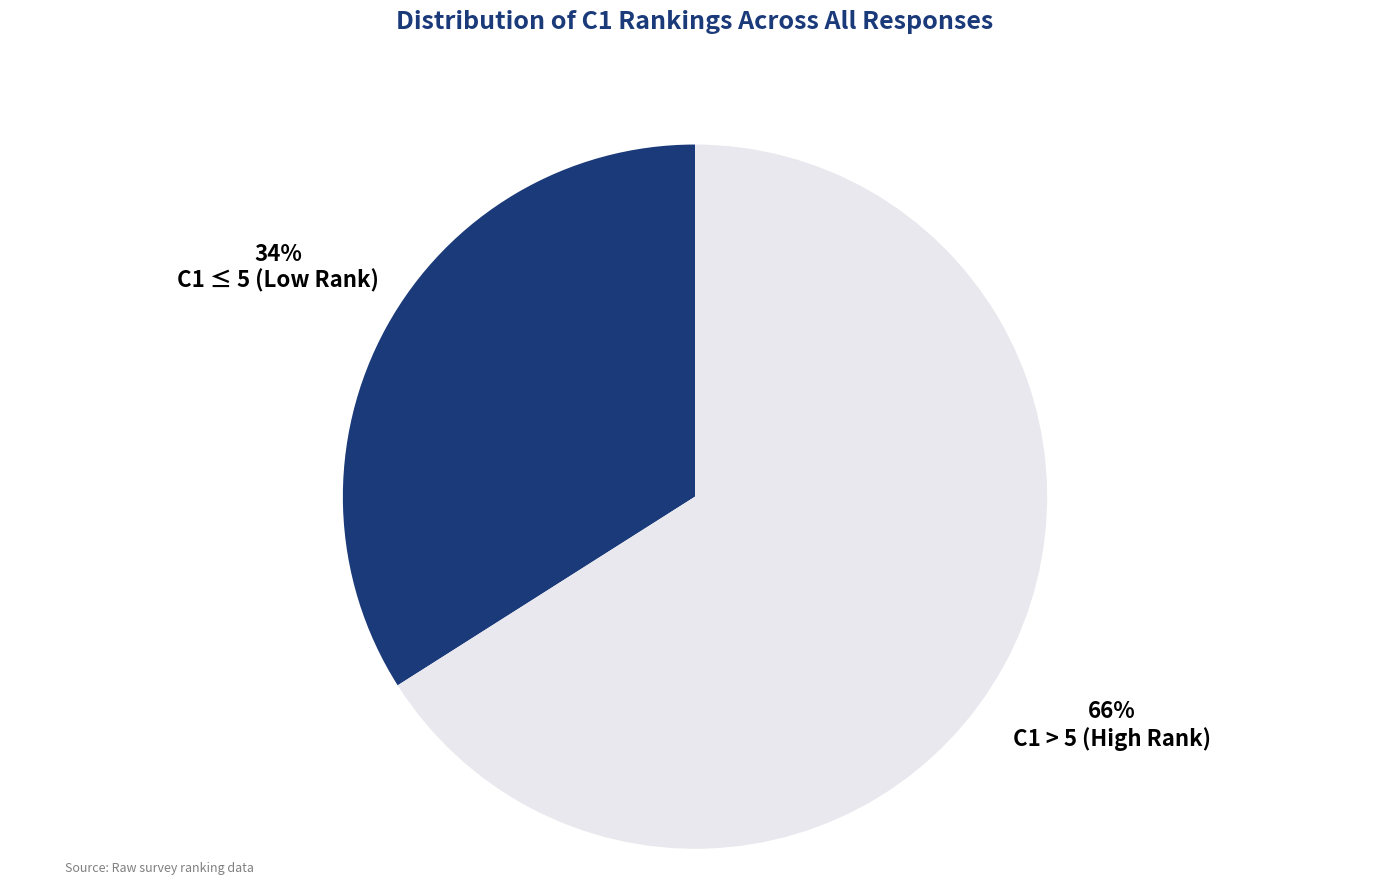

To the nearest percent, what portion does C1 > 5 (High Rank) represent?

66%